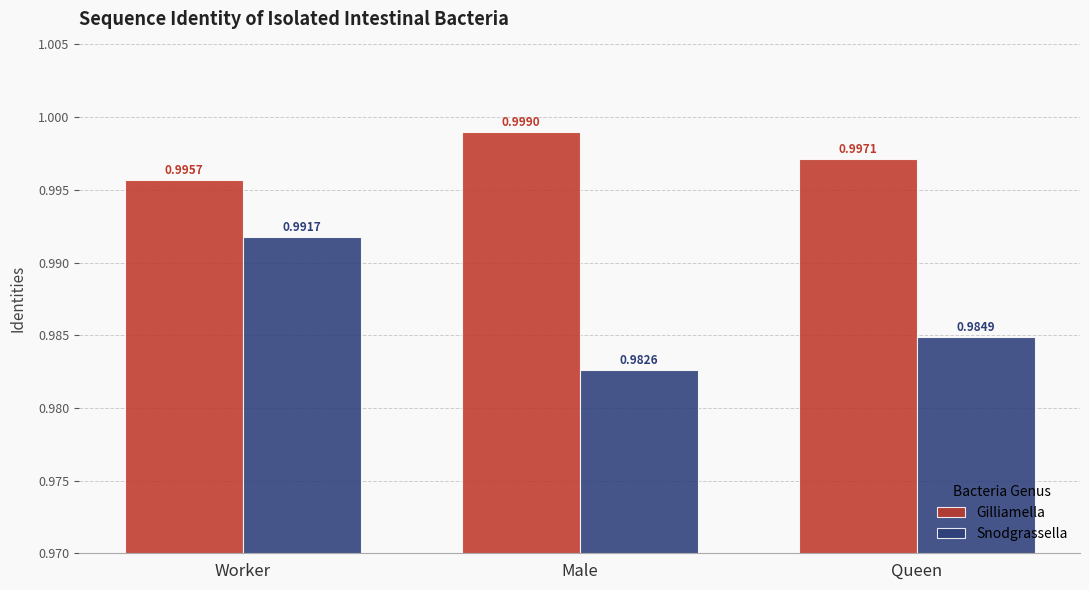

Which label corresponds to the largest value in the chart?

Male